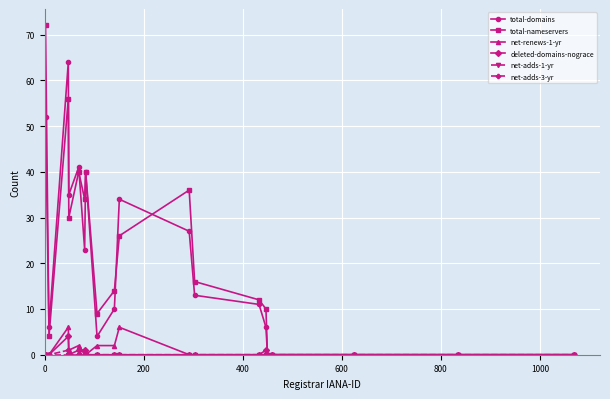

What is the sum of all deleted-domains-nograce values?

7